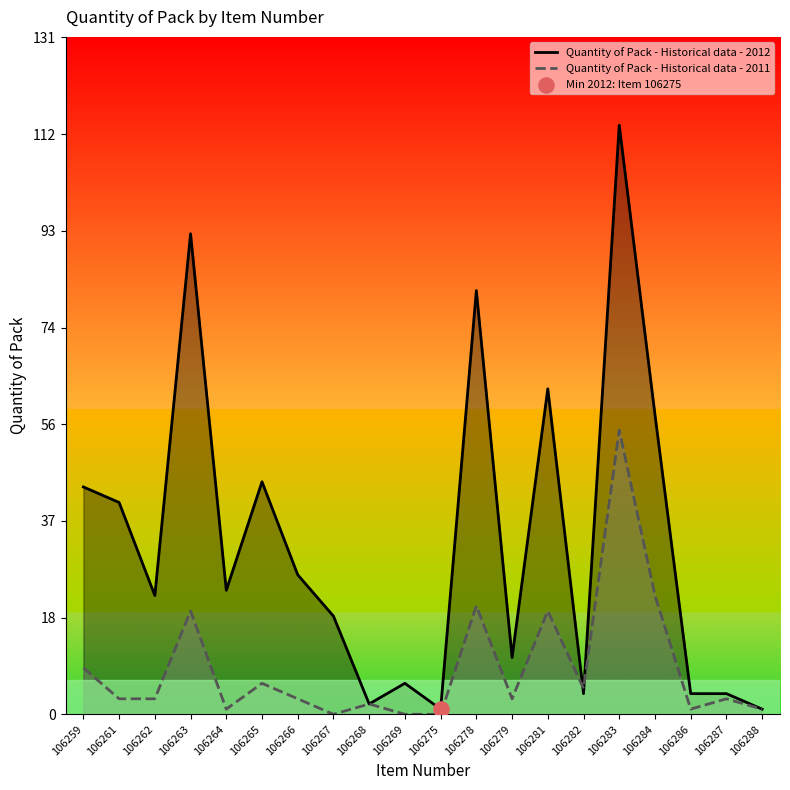

At how many categories does at least one series exceed 76?

3